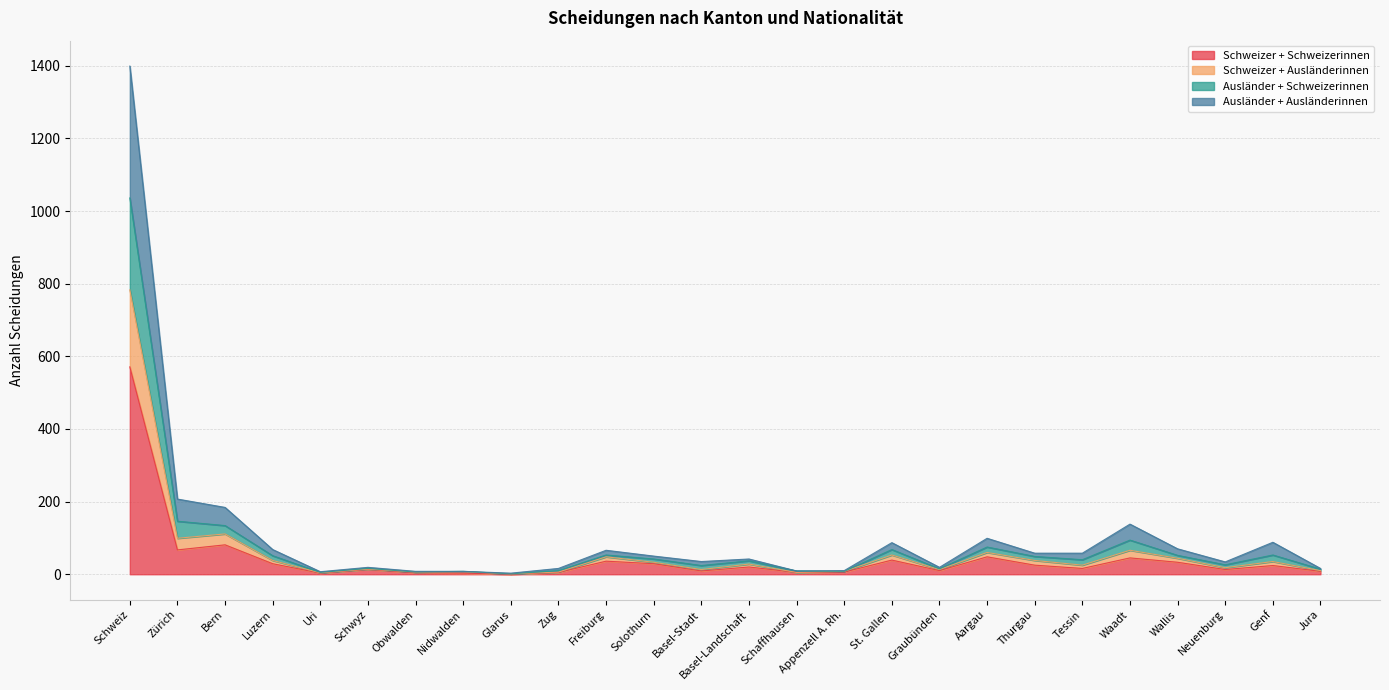

At which label does Schweizer + Schweizerinnen reach its peak?

Schweiz